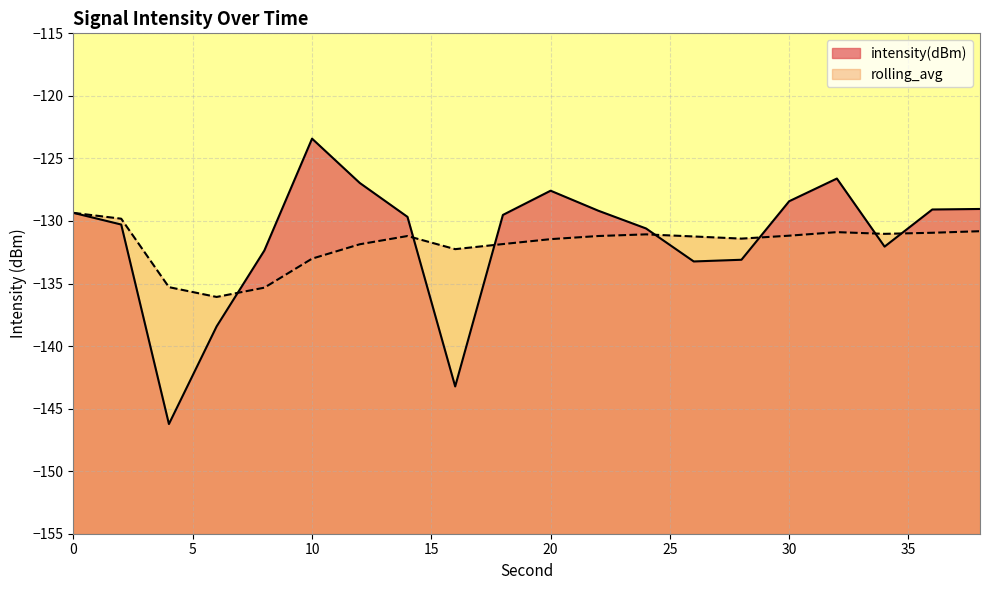

Does the chart display data point markers on the line(s)?

No